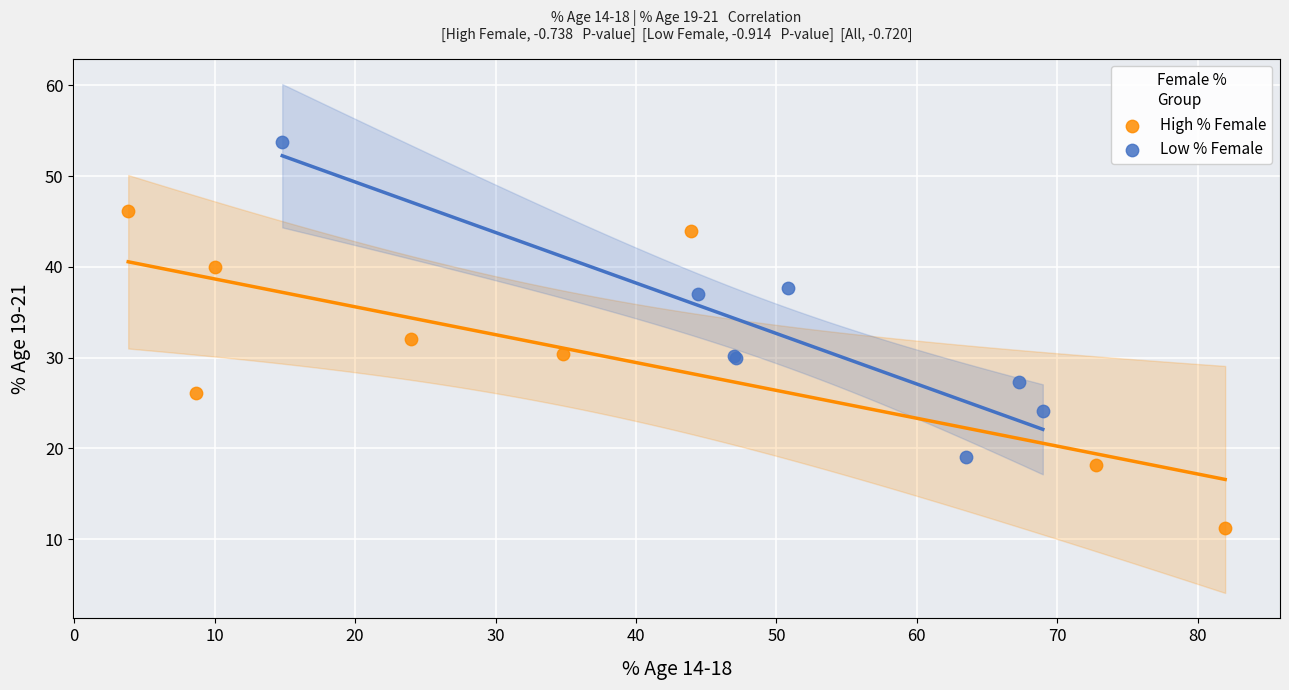

Which series reaches the maximum Y coordinate?

Low % Female